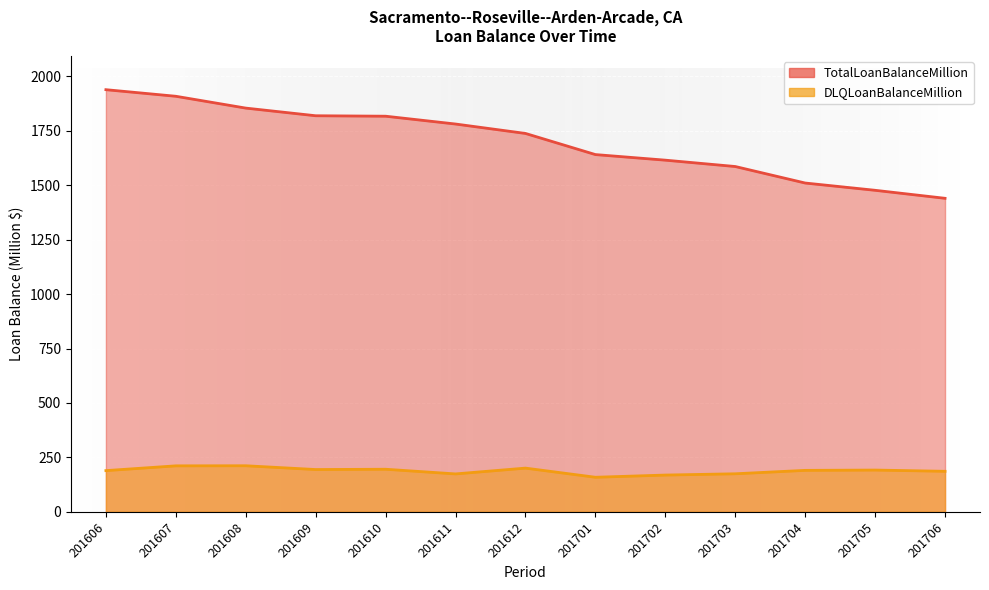

Is it true that TotalLoanBalanceMillion equals 560.9 at 201703?

False